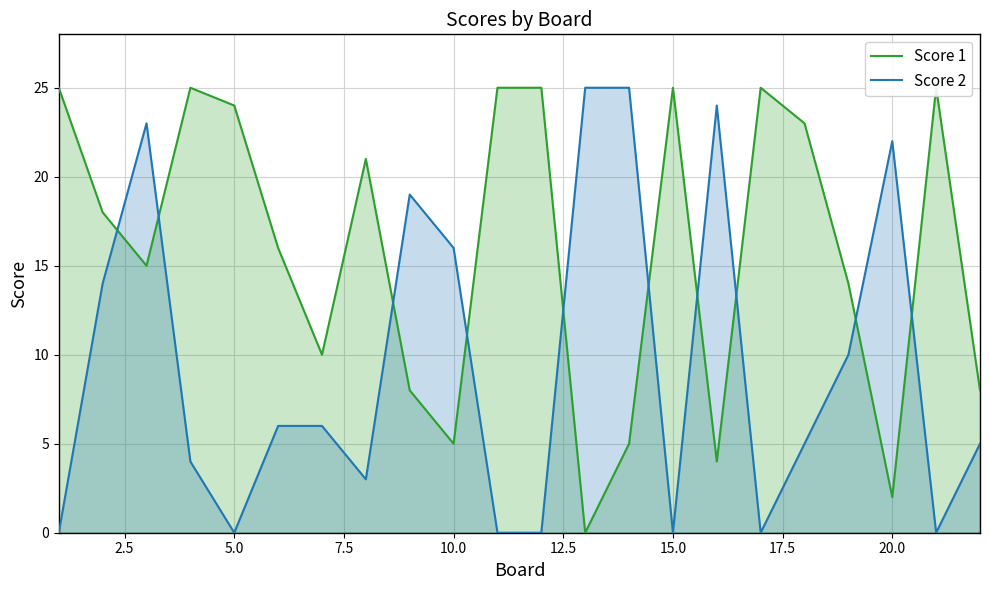

True or false: Score 2 has a value of 22 at 20.0.

True